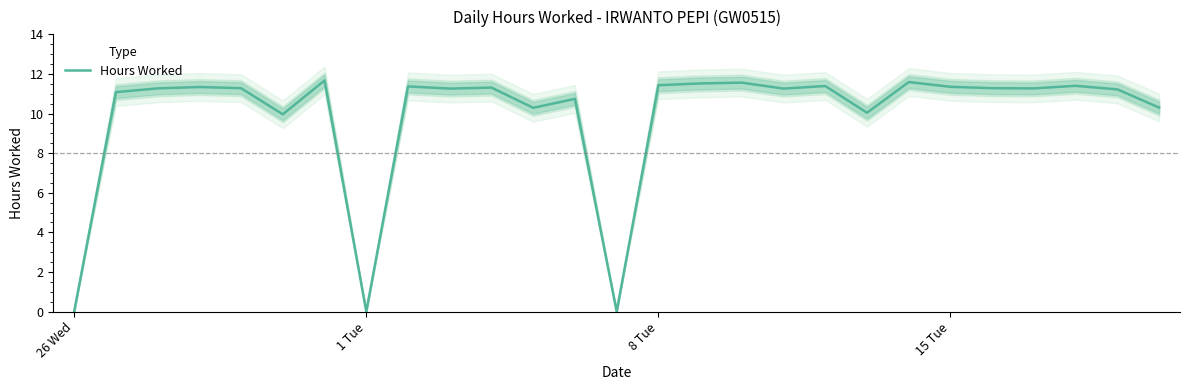

Count the number of data series in this chart.

1